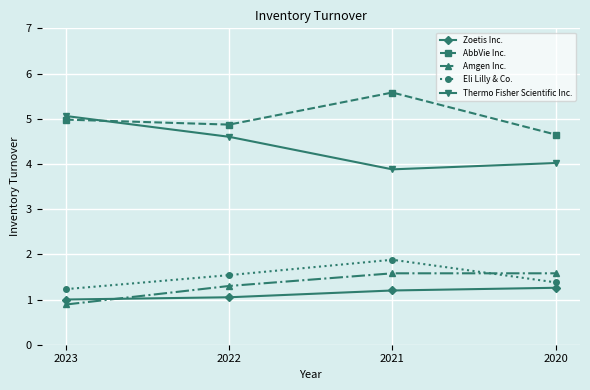

True or false: Eli Lilly & Co. and Thermo Fisher Scientific Inc. intersect in this chart.

False